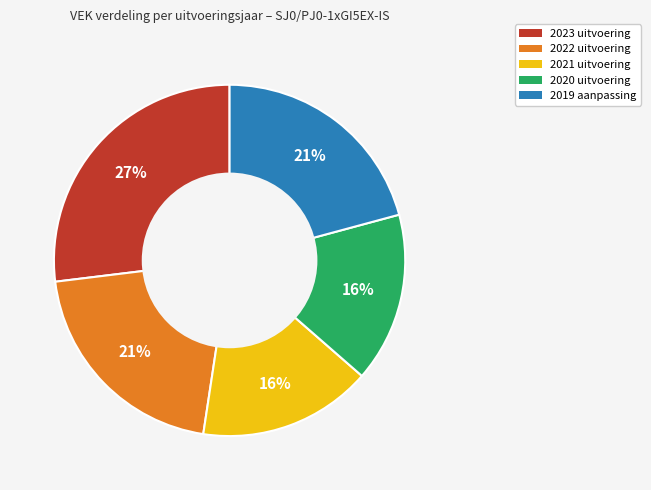

Is the sum of 2020 uitvoering and 2022 uitvoering greater than half?

No